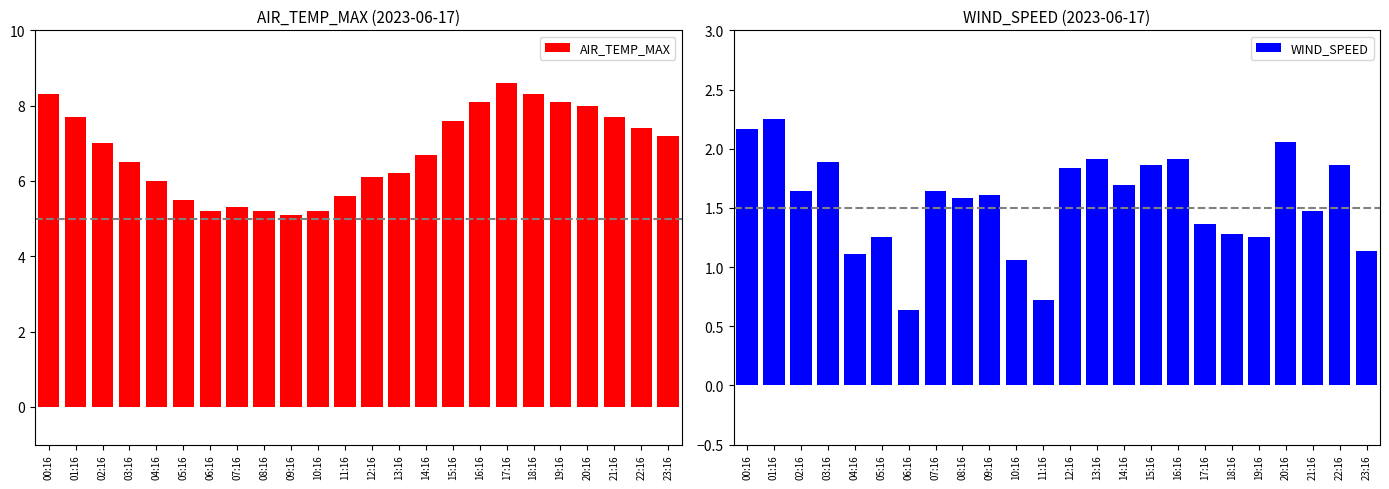

What are all the series names shown in the legend?

AIR_TEMP_MAX, WIND_SPEED